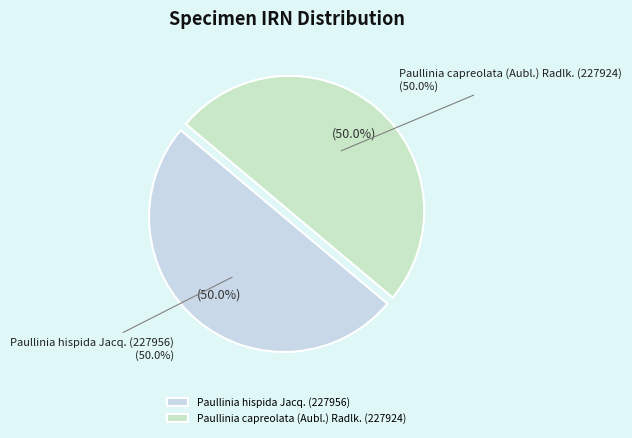

What is the smallest slice in the pie chart?

Paullinia capreolata (Aubl.) Radlk. (227924)